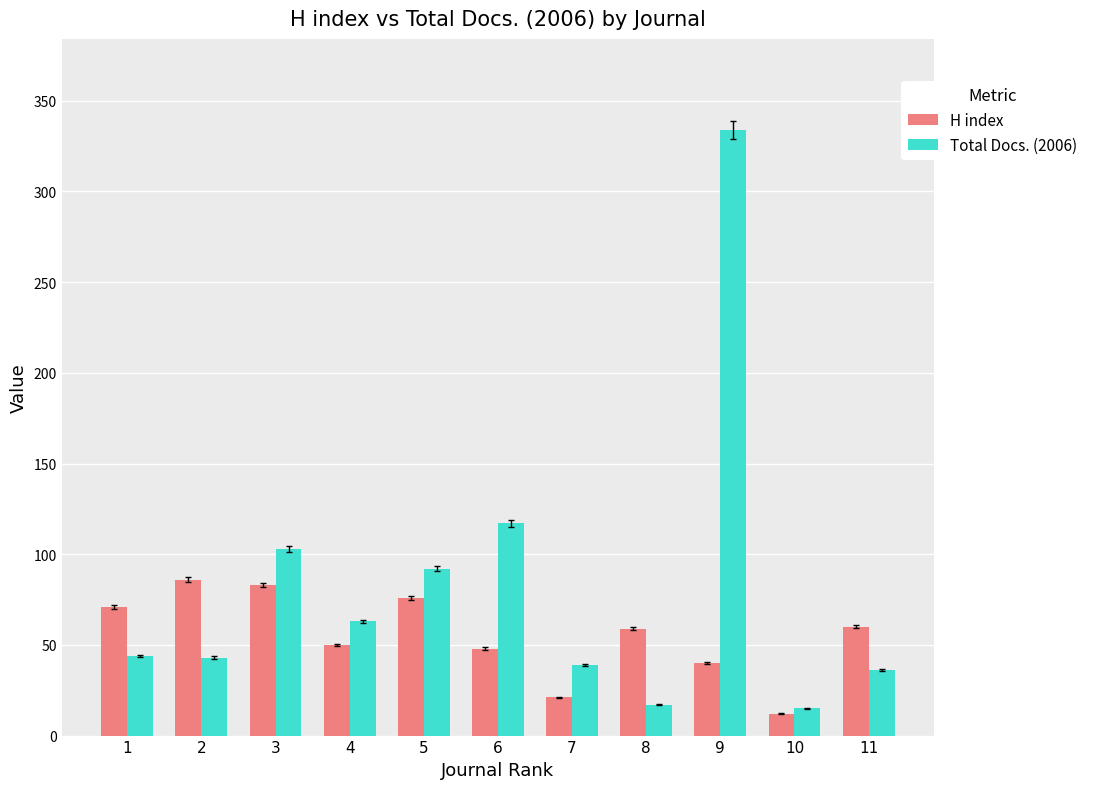

What is the average value of the H index series?

55